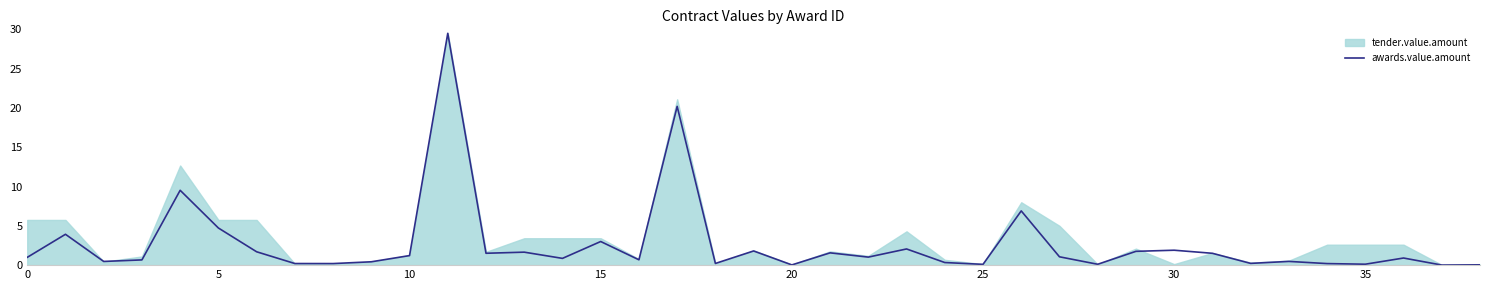

What is the value of the 20th point from the left?

1.8